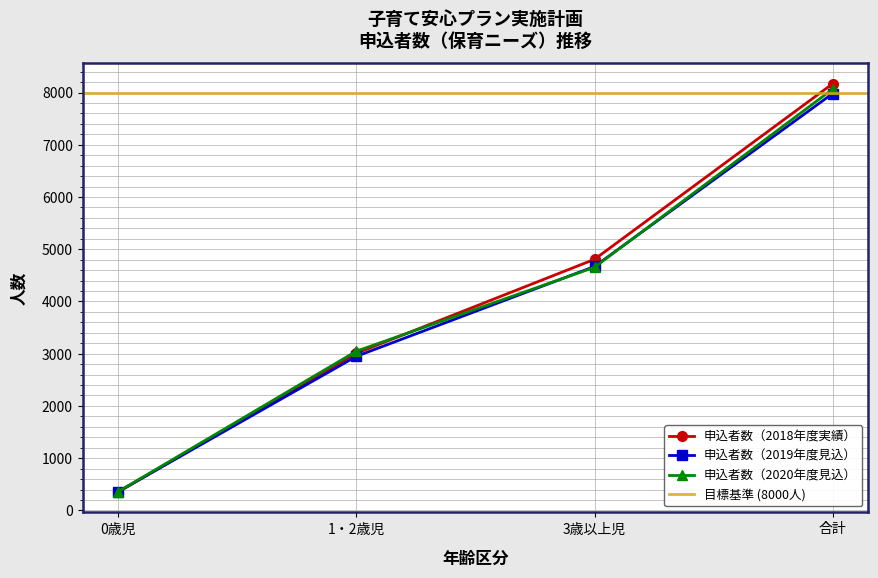

Is it true that 申込者数（2020年度見込） equals 4655 at 3歳以上児?

True